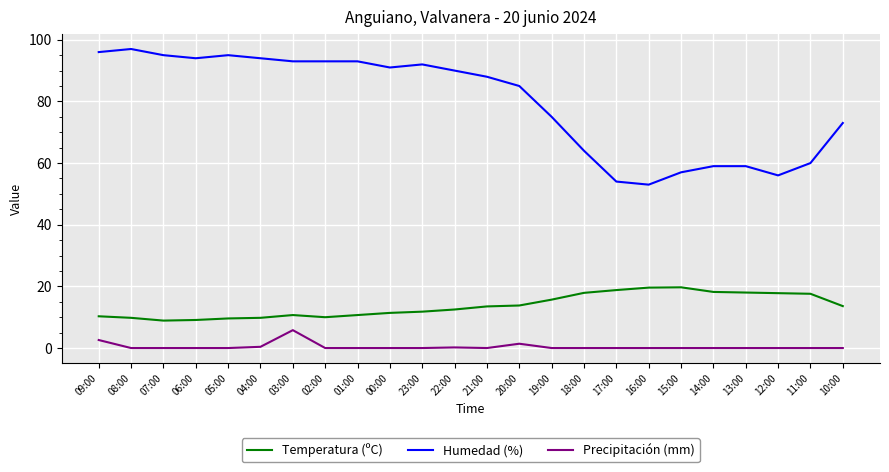

The Temperatura (ºC) series shows 19.6 at 16:00. True or false?

True